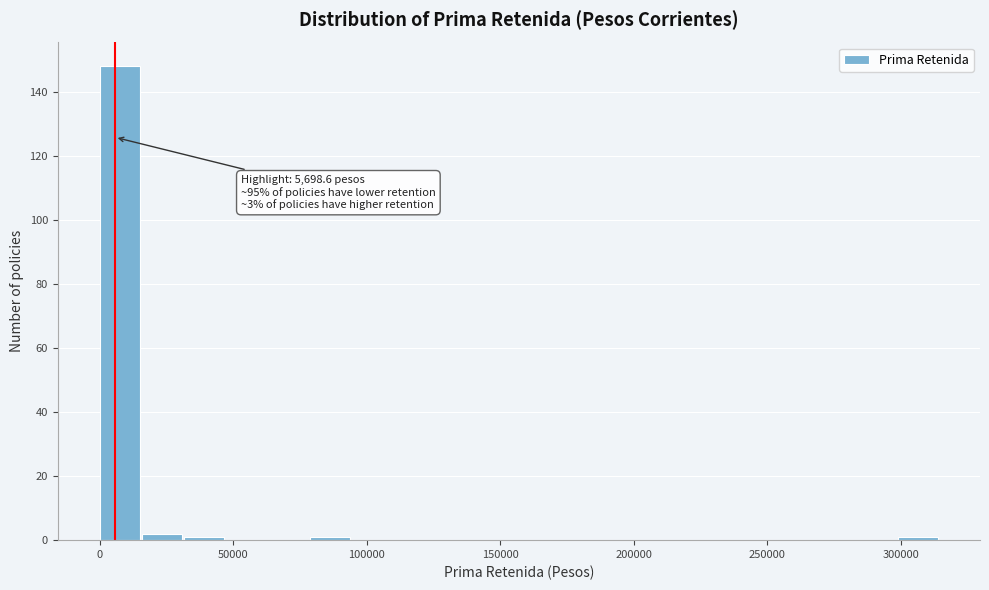

Around what value on the x-axis is the tallest bar? Give the approximate position of its centre, as read against the axis.

5000